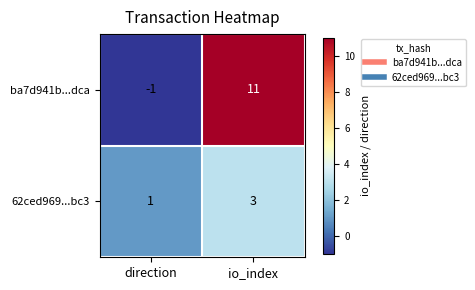

What is the difference between the maximum and minimum values in the ba7d941b...dca series?

12